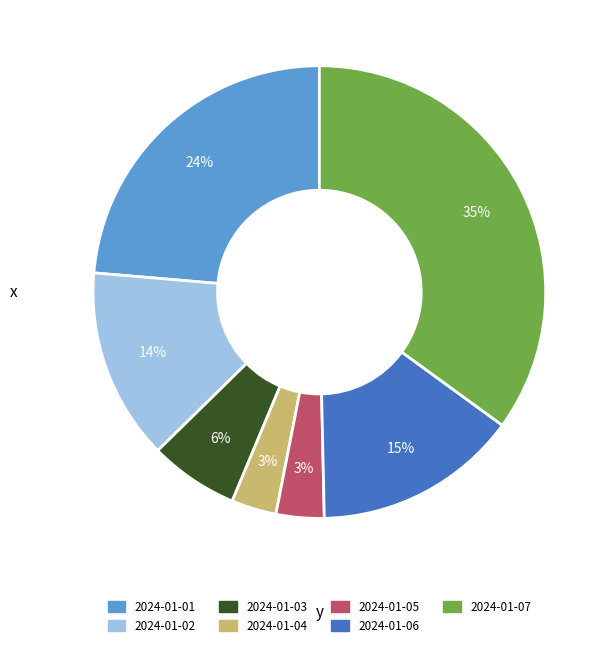

What percentage is the 2024-01-03 slice, to the nearest percent?

6%